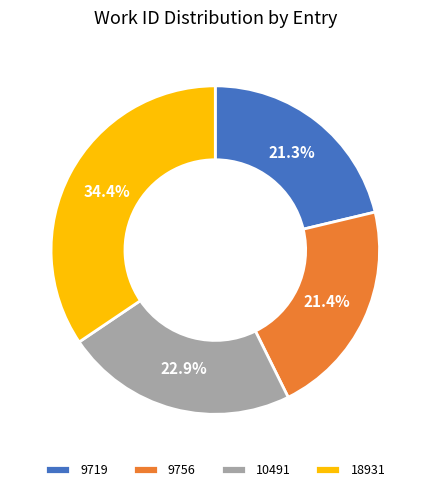

Approximately how many times larger is the value at 18931 compared to 9756?

1.6